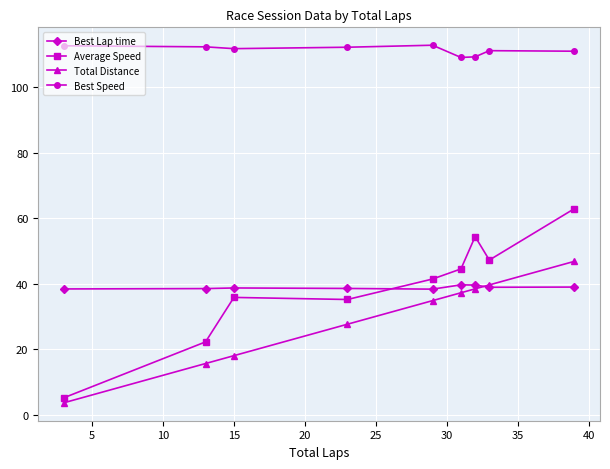

At how many categories does at least one series exceed 94?

9